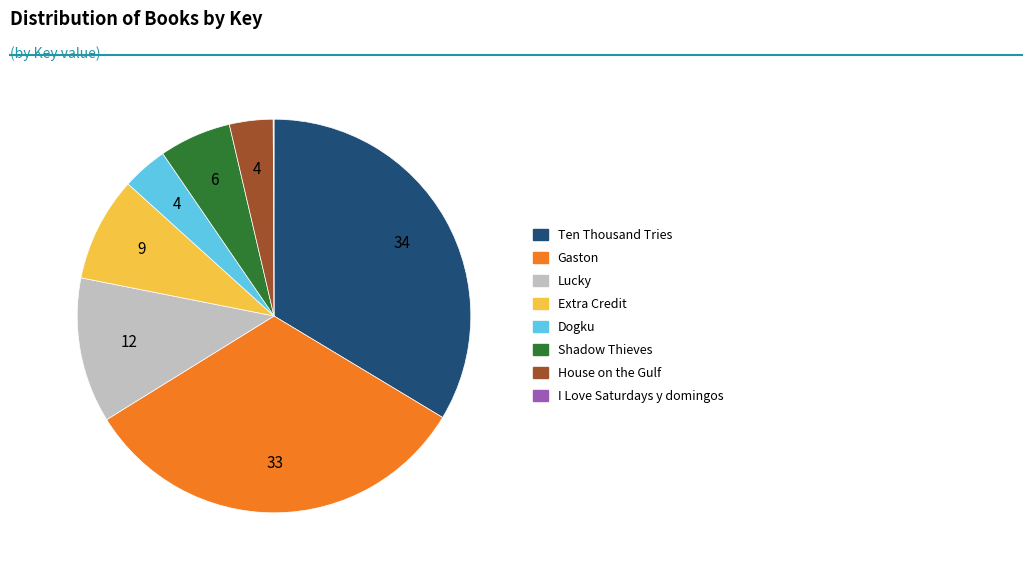

Is there a majority slice in this chart?

No